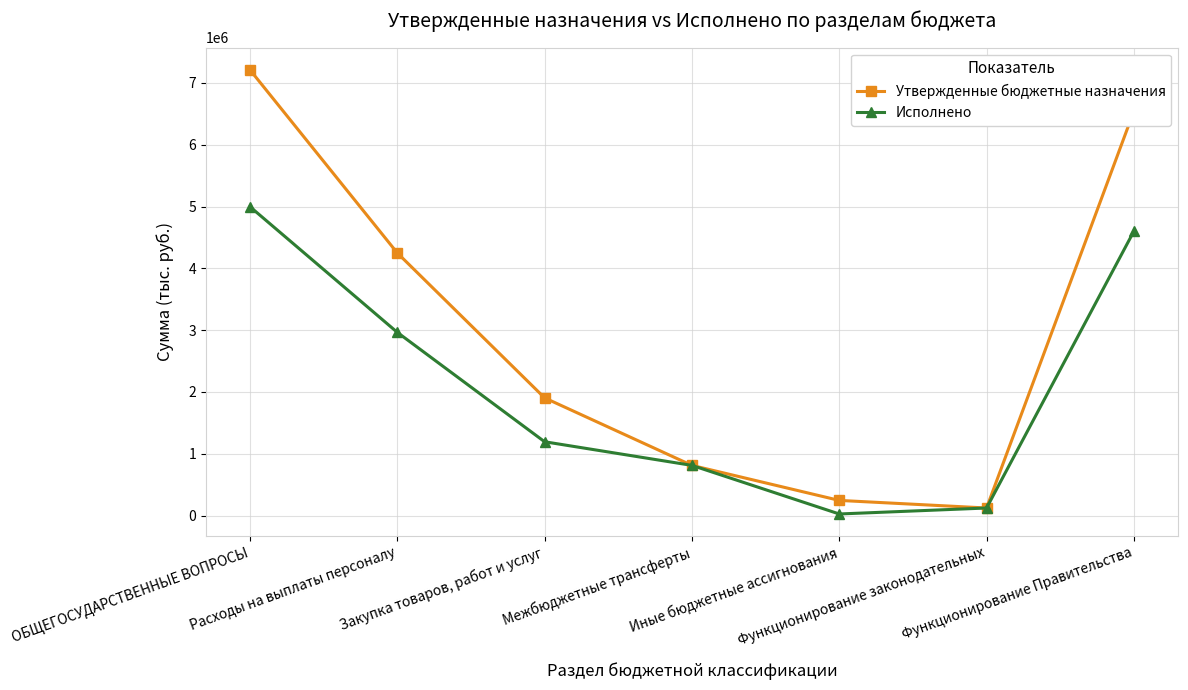

List the series in order of their overall mean, highest first.

Утвержденные бюджетные назначения, Исполнено